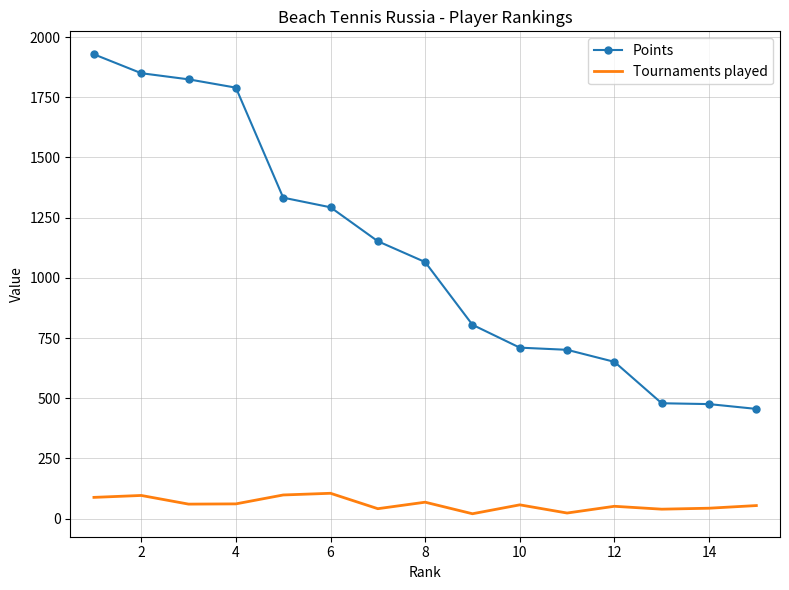

What is the difference between the maximum and minimum values in the Tournaments played series?

85.0